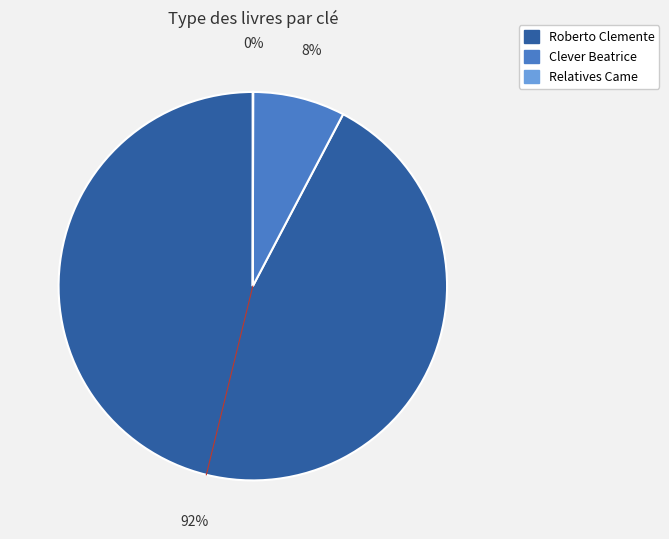

To the nearest percent, what is the average slice percentage?

33%